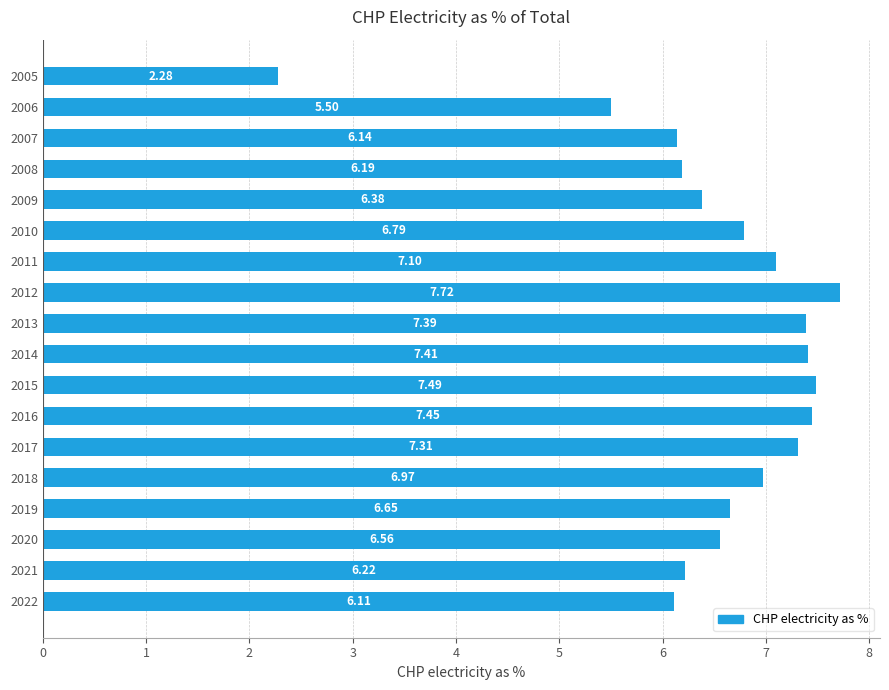

Rank the categories by value from highest to lowest.

2012, 2015, 2016, 2014, 2013, 2017, 2011, 2018, 2010, 2019, 2020, 2009, 2021, 2008, 2007, 2022, 2006, 2005